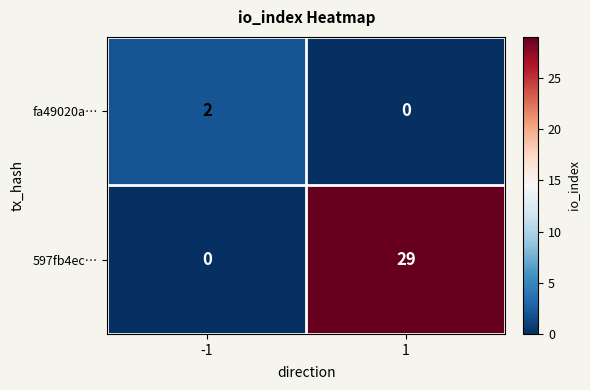

Reading left to right, extract all data points from this chart.

fa49020a…: 2	0
597fb4ec…: 0	29